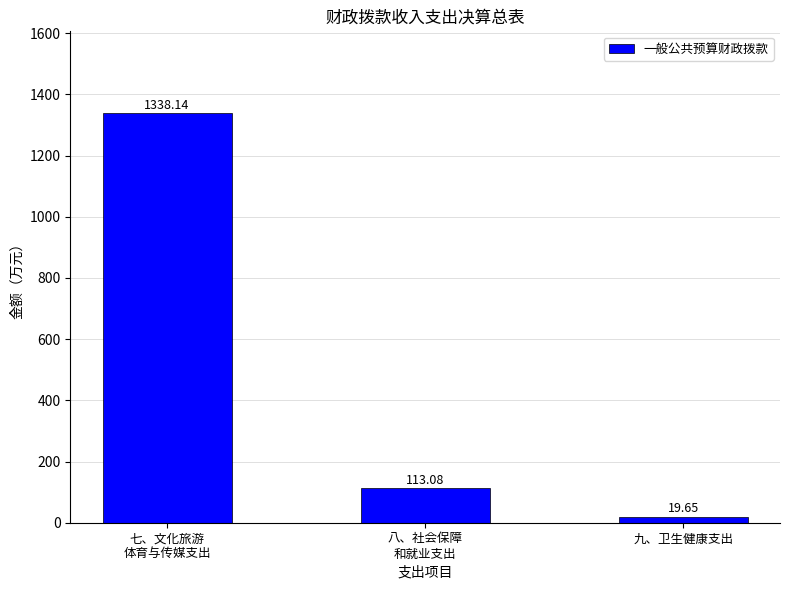

Rank the categories by value from highest to lowest.

七、文化旅游
体育与传媒支出, 八、社会保障
和就业支出, 九、卫生健康支出